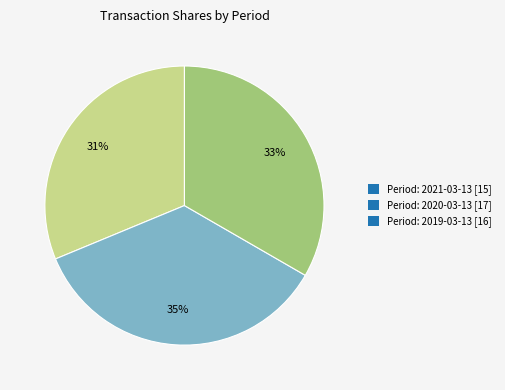

To the nearest percent, what is the difference between the largest and smallest slice percentages?

4%